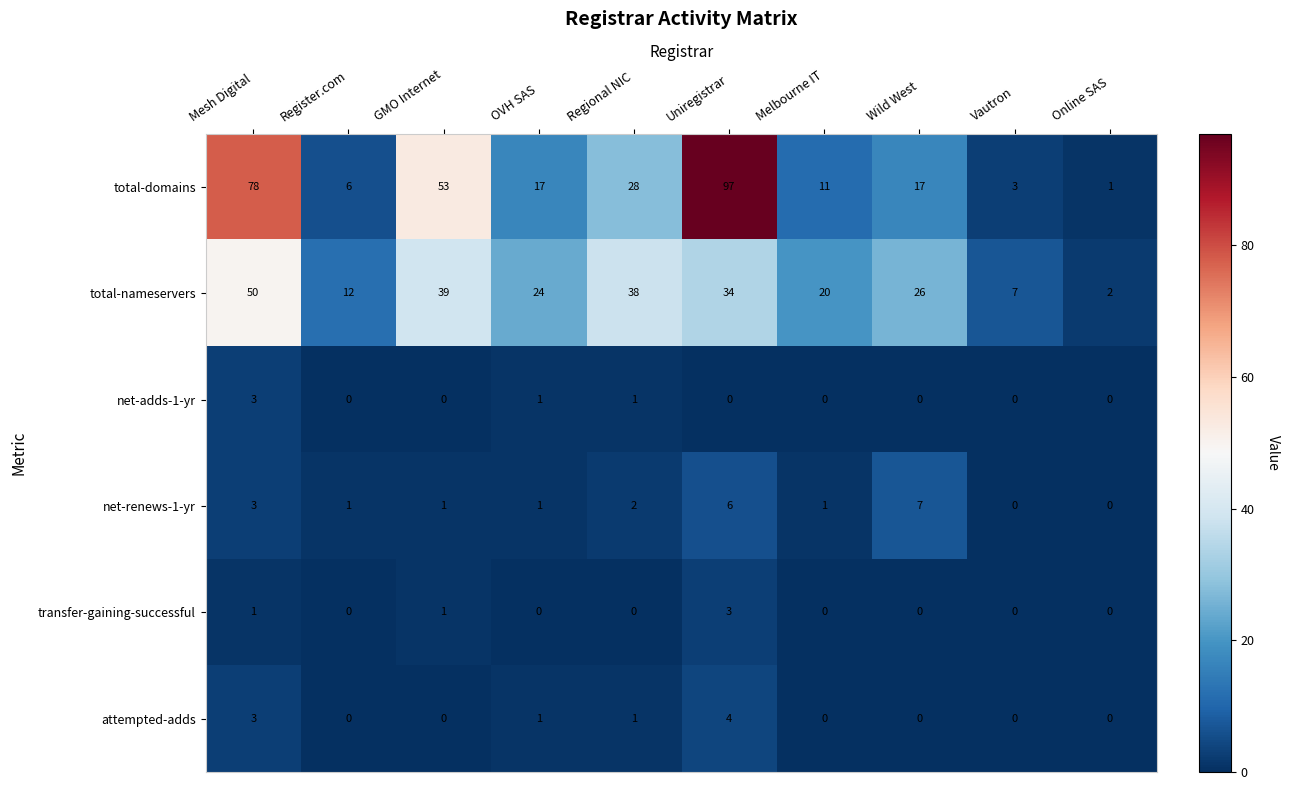

Which series has the largest total across all categories?

total-domains